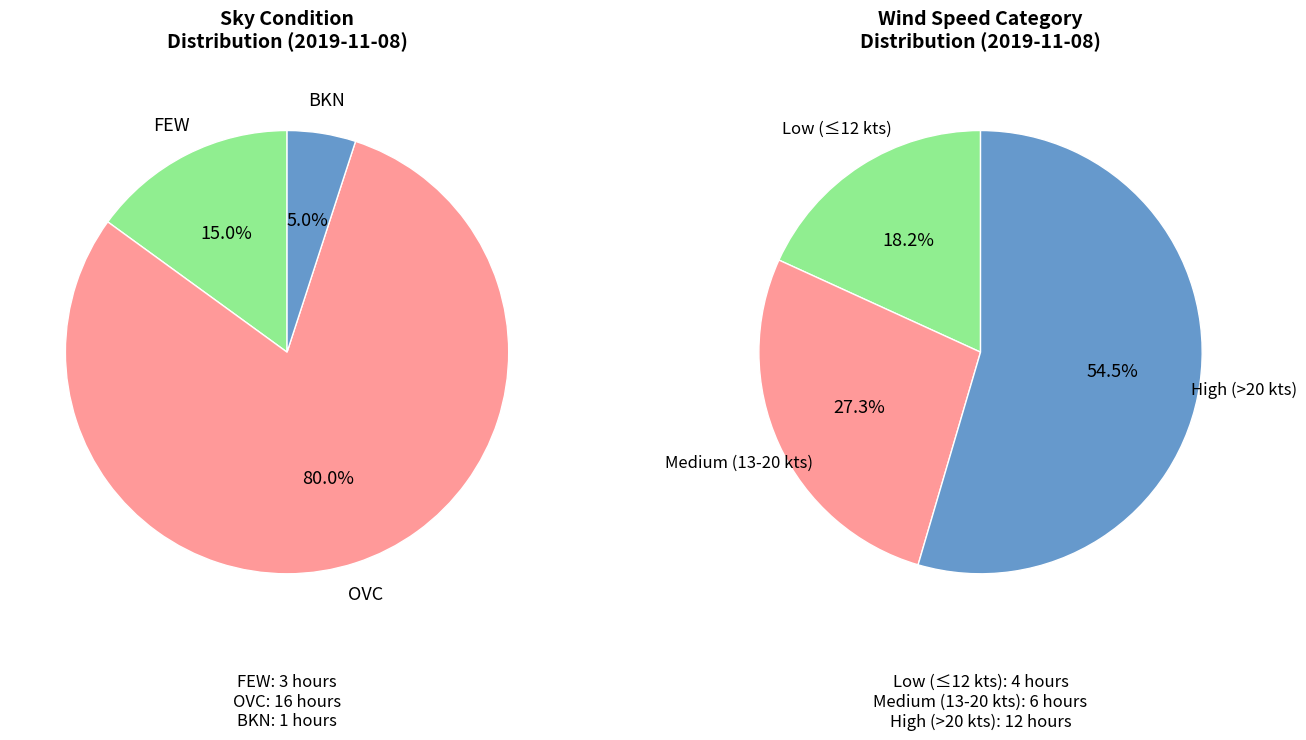

To the nearest percent, what is the average slice percentage?

33%